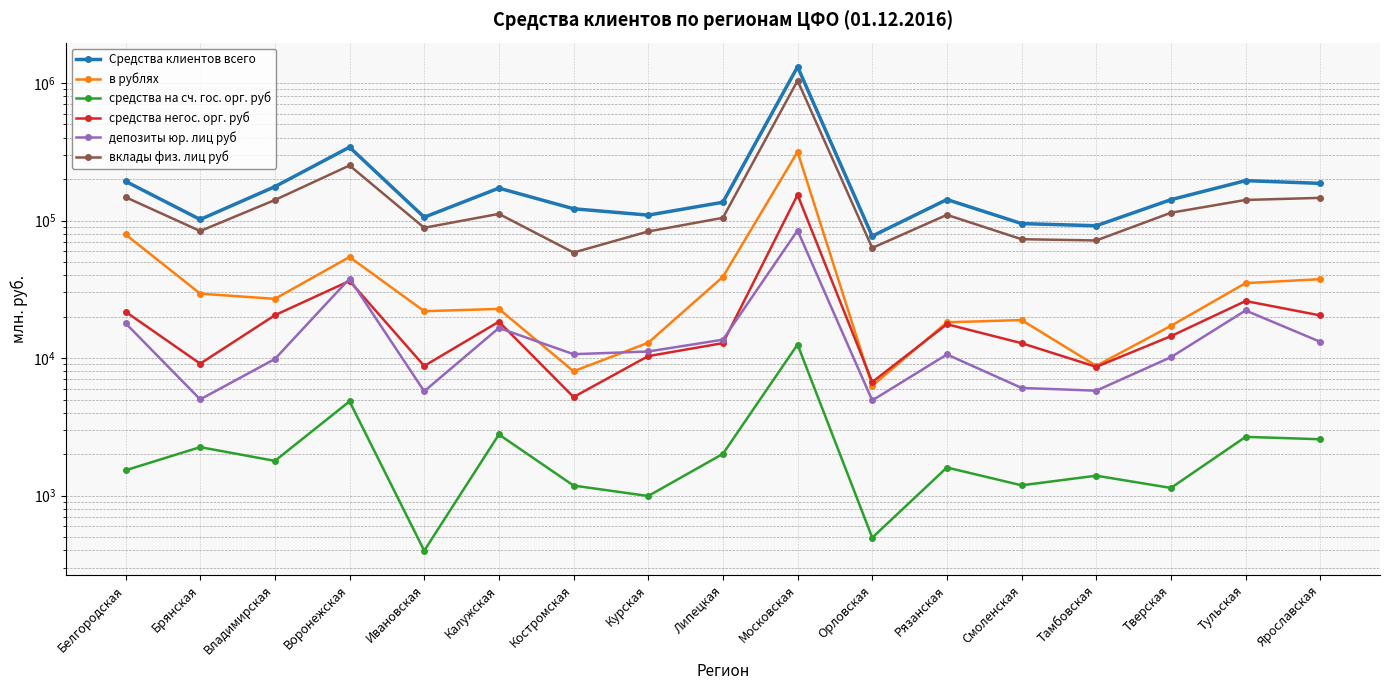

Which series has the largest range (max minus min)?

Средства клиентов всего